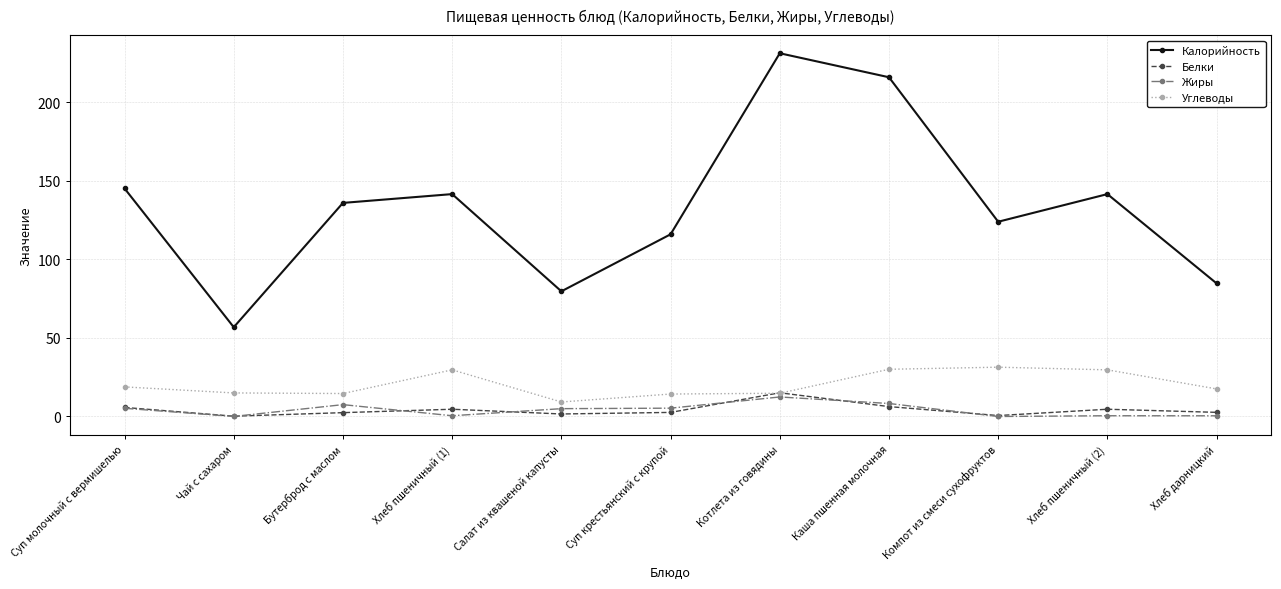

The value of Жиры at Каша пшенная молочная is 8.3. True or false?

True